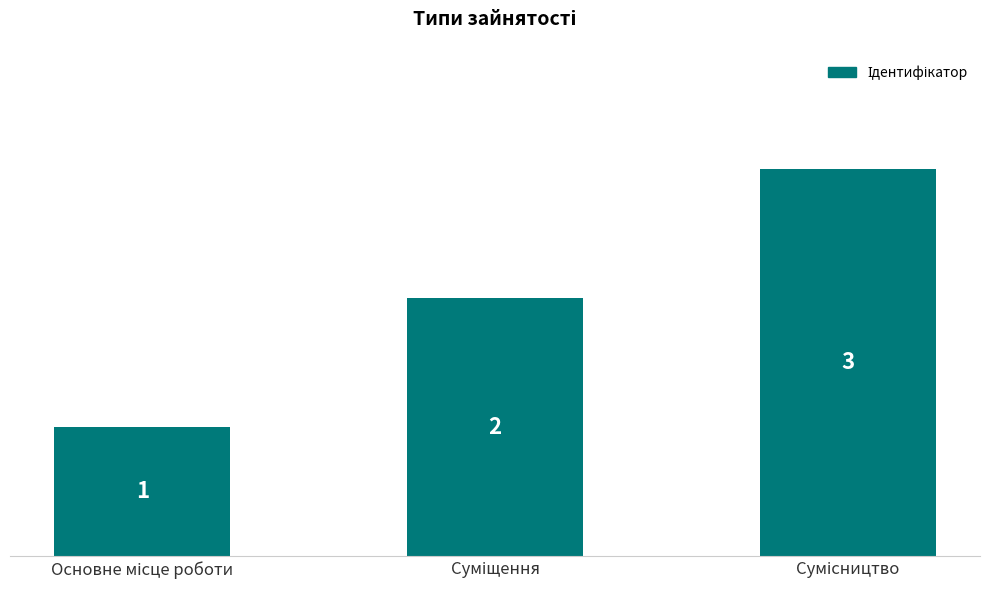

How many values are between 1 and 3?

3